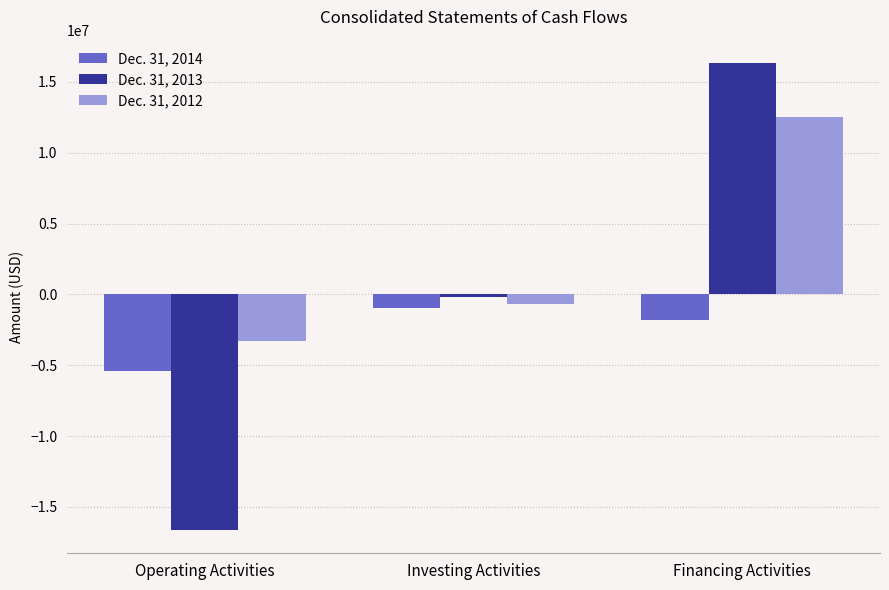

Reading left to right, extract all data points from this chart.

Dec. 31, 2014: -5413869	-947386	-1792451
Dec. 31, 2013: -16628576	-159437	16339630
Dec. 31, 2012: -3300757	-687245	12548210